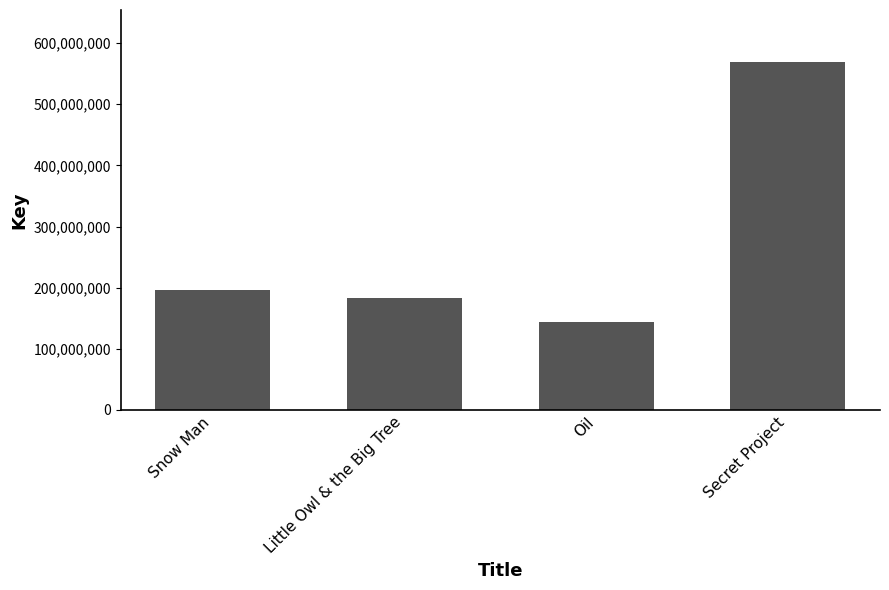

What is the label of the 3rd bar from the right?

Little Owl & the Big Tree